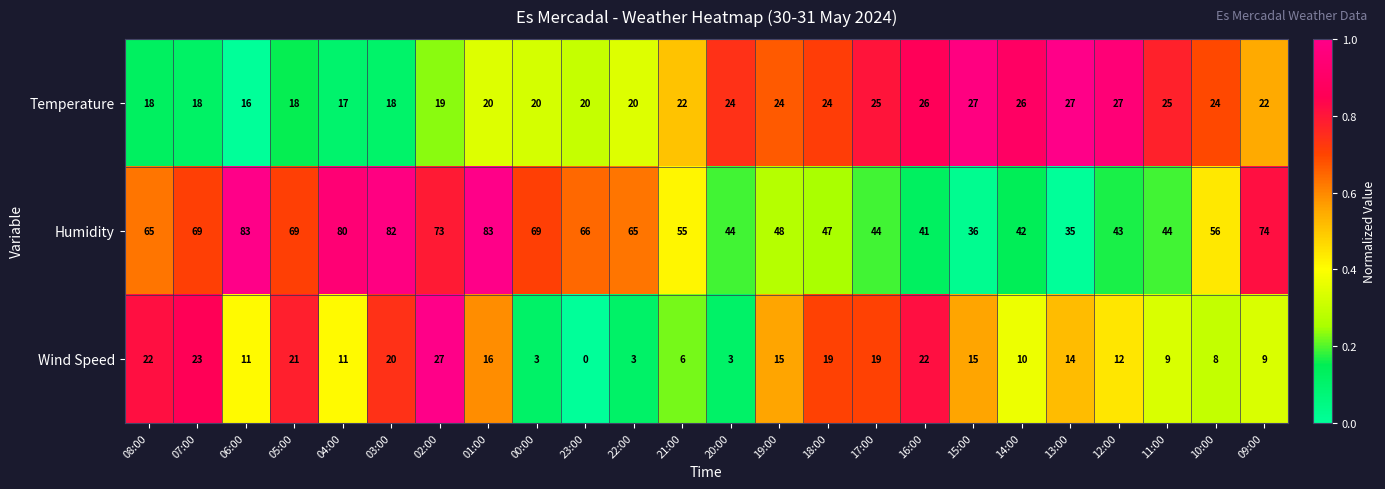

How many distinct data groups are displayed?

3